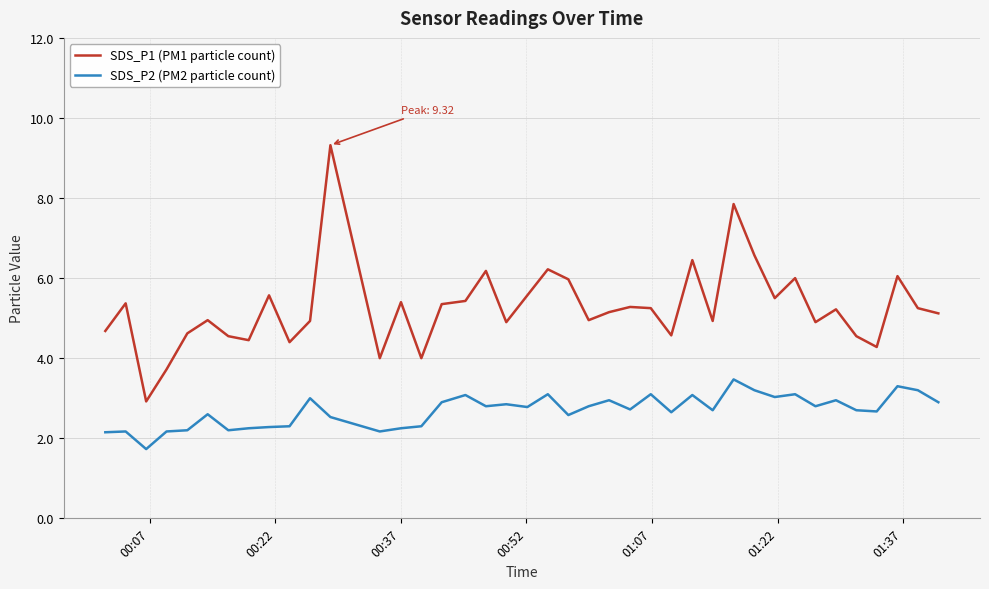

Which series has the largest total across all categories?

SDS_P1 (PM1 particle count)